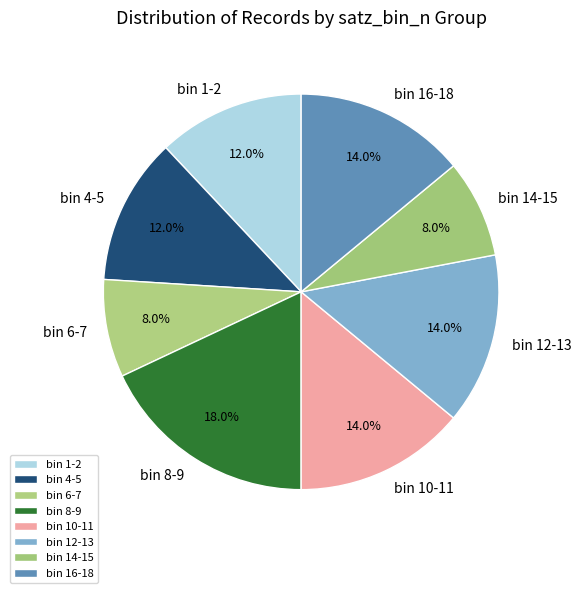

How much of the chart is everything except bin 14-15?

92.0%